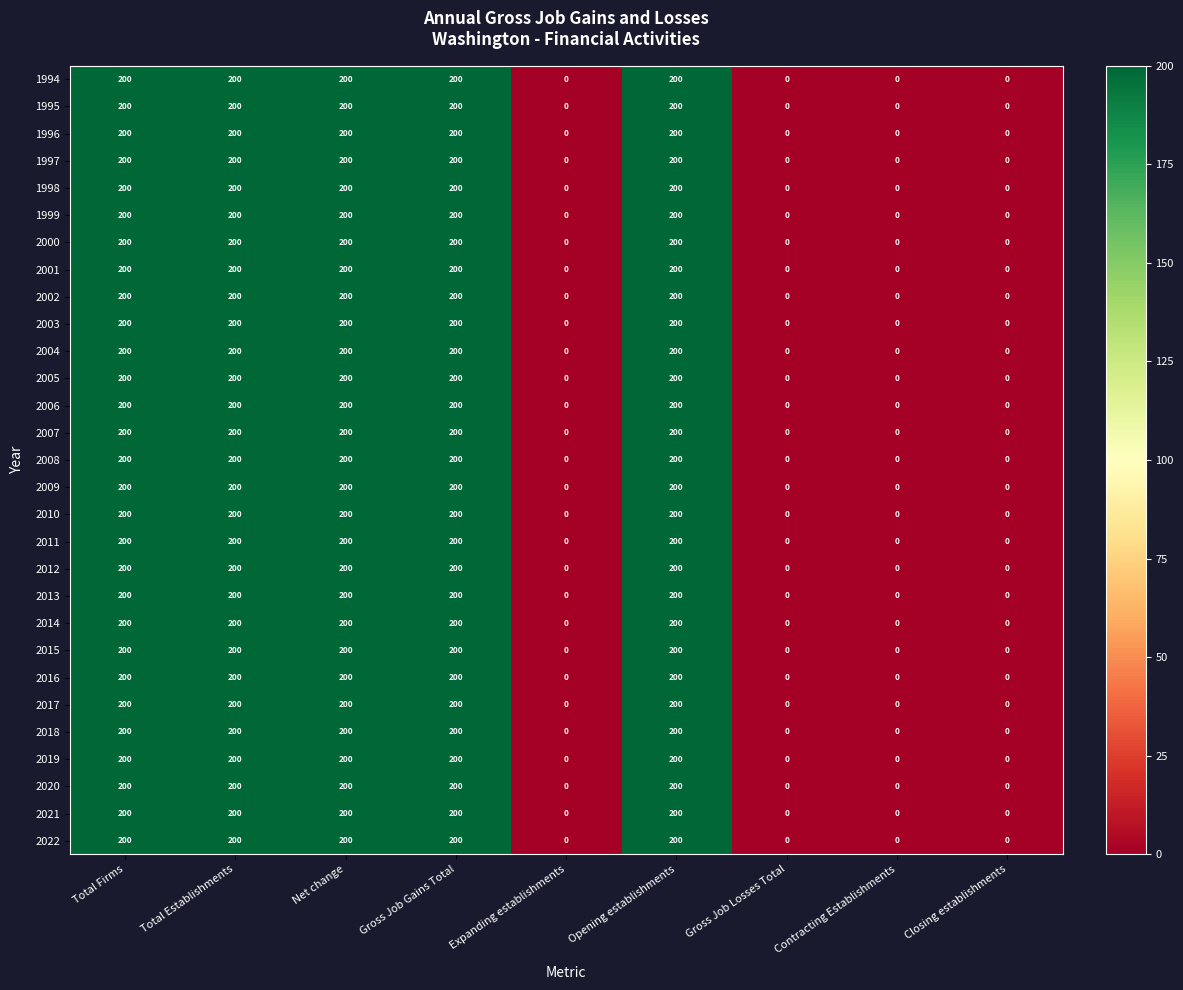

What is the highest value of the 1998 series?

200